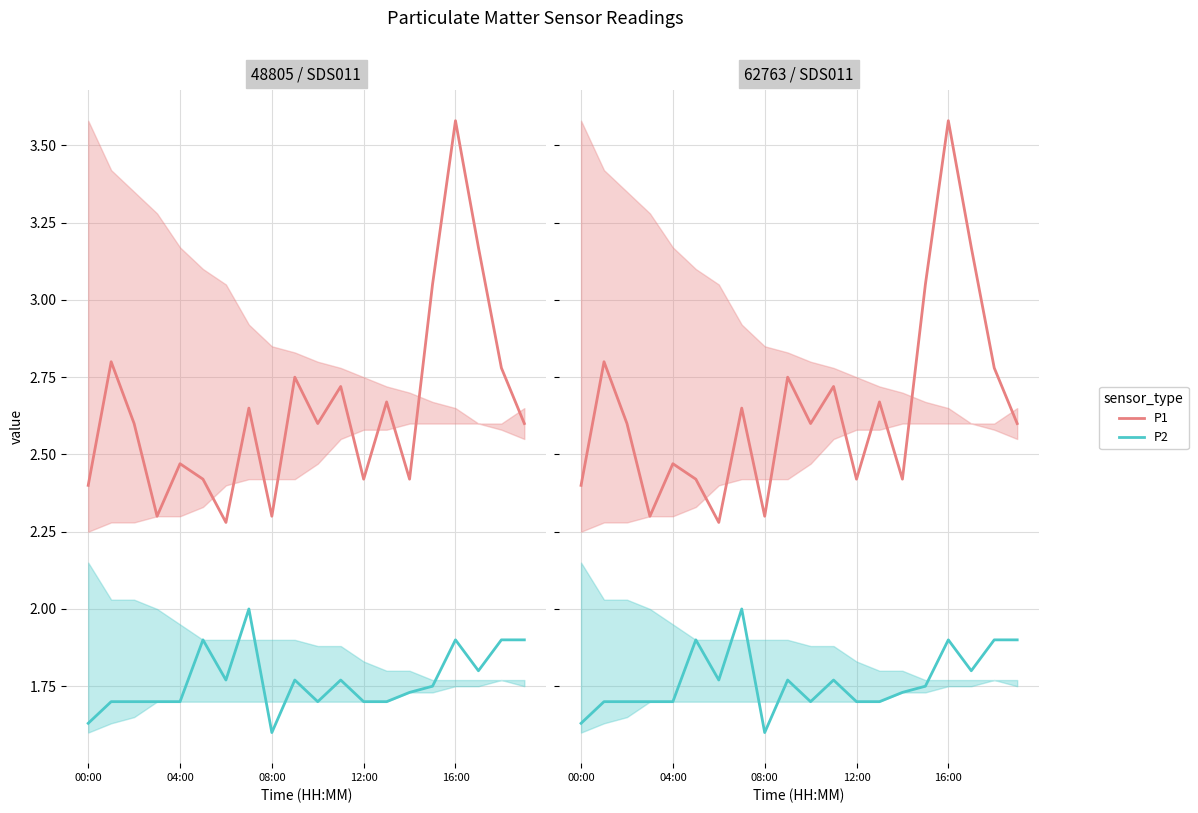

Which category has the highest value across all series?

16:00